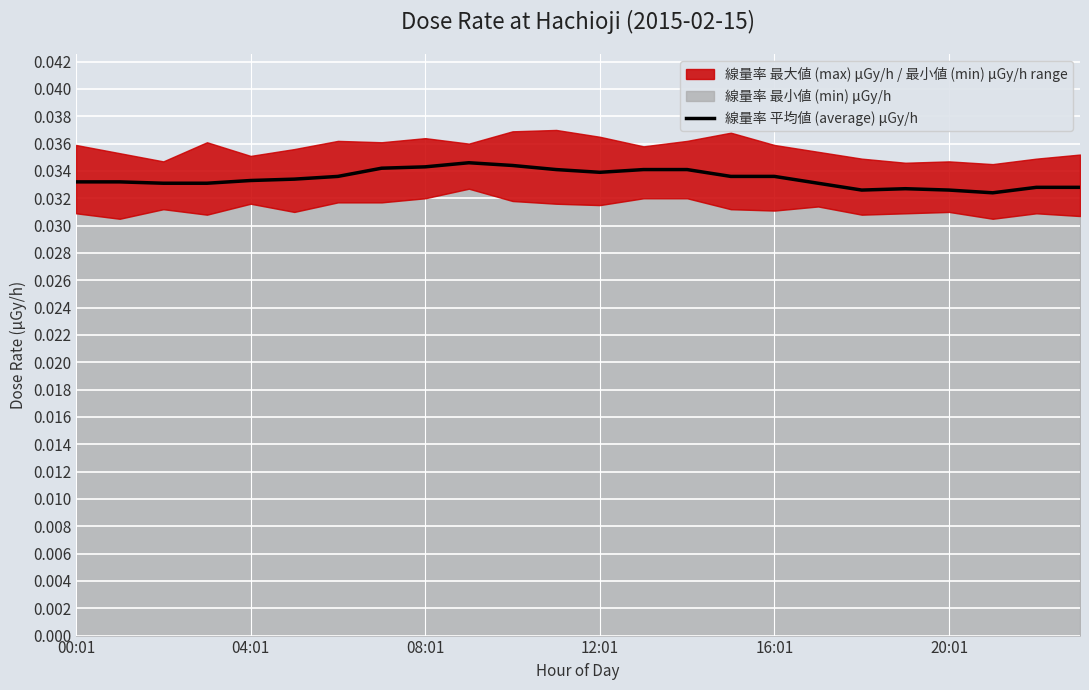

The chart shows a value of 0.0 at 12:01. True or false?

False